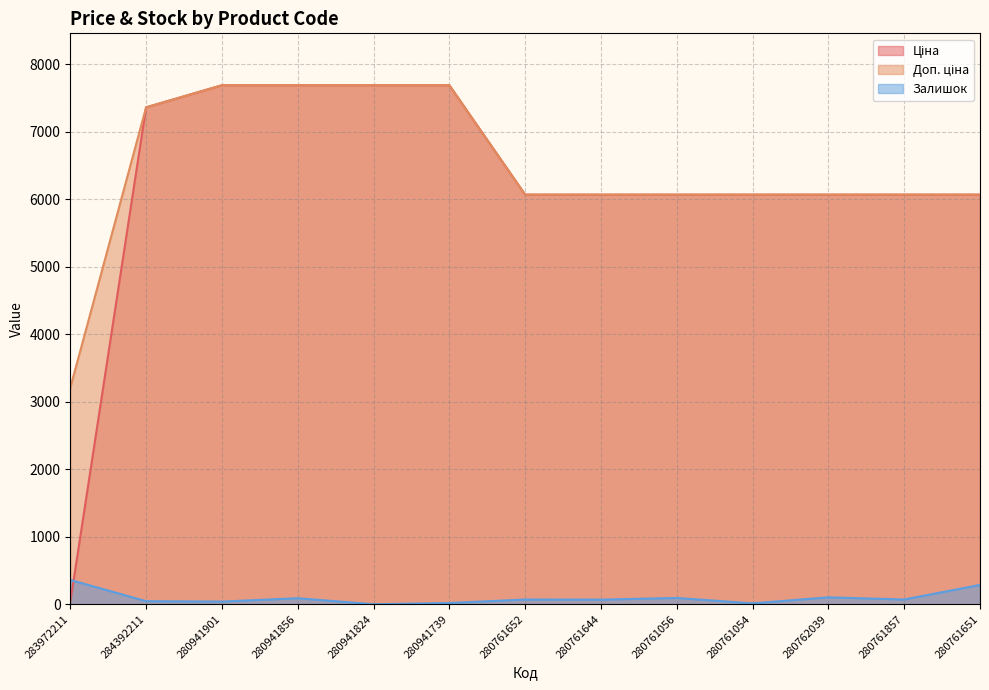

Between 280761054 and 280761056, which is larger?

280761054